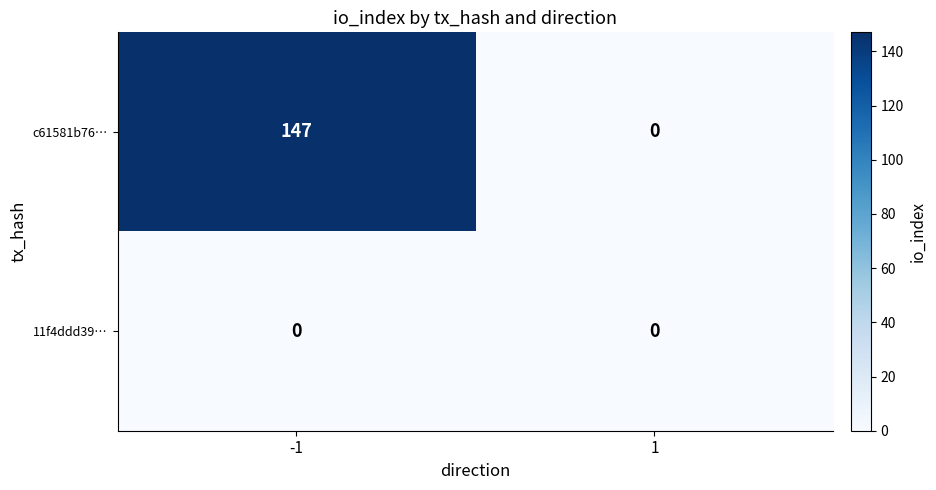

Reading left to right, what are all the values shown in this chart?

c61581b76…: 147	0
11f4ddd39…: 0	0